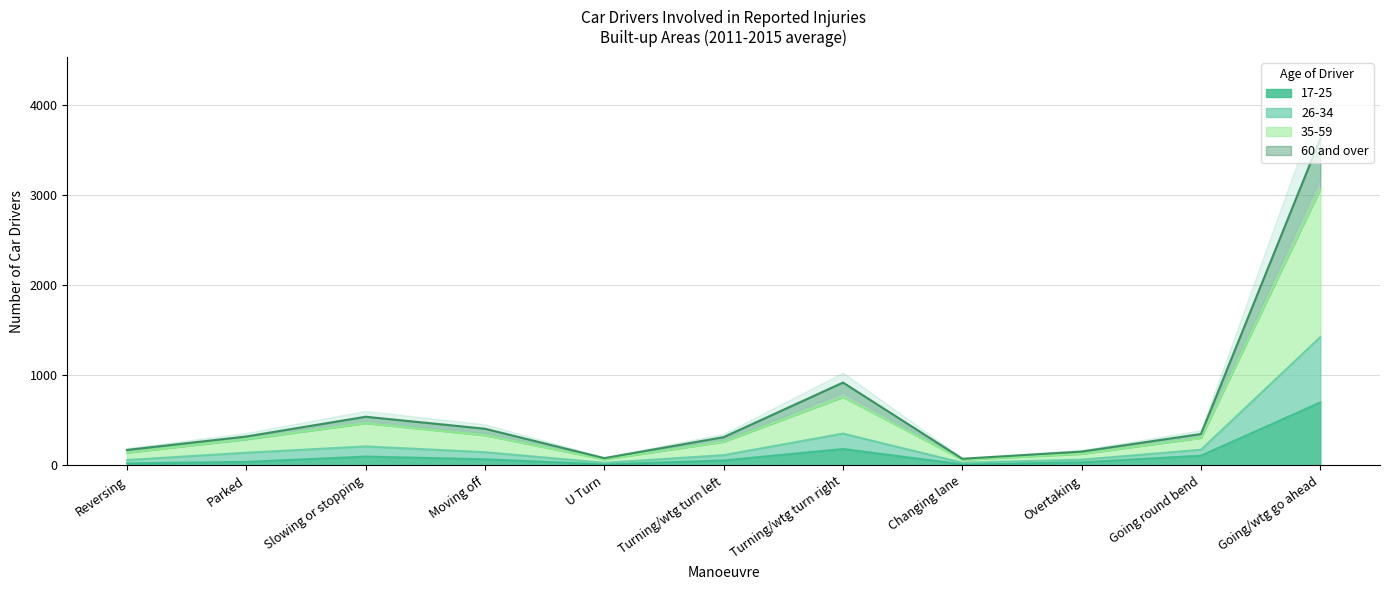

The 17-25 series shows 698 at Going/wtg go ahead. True or false?

True